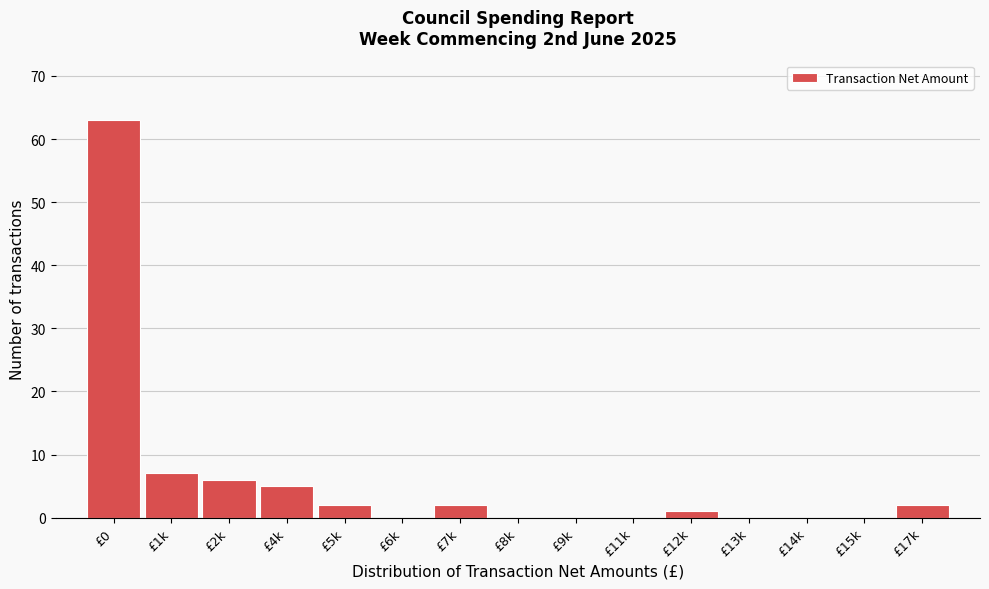

Reading left to right, transcribe all the data shown in this chart.

£0=63	£1k=7	£2k=6	£4k=5	£5k=2	£6k=0	£7k=2	£8k=0	£9k=0	£11k=0	£12k=1	£13k=0	£14k=0	£15k=0	£17k=2